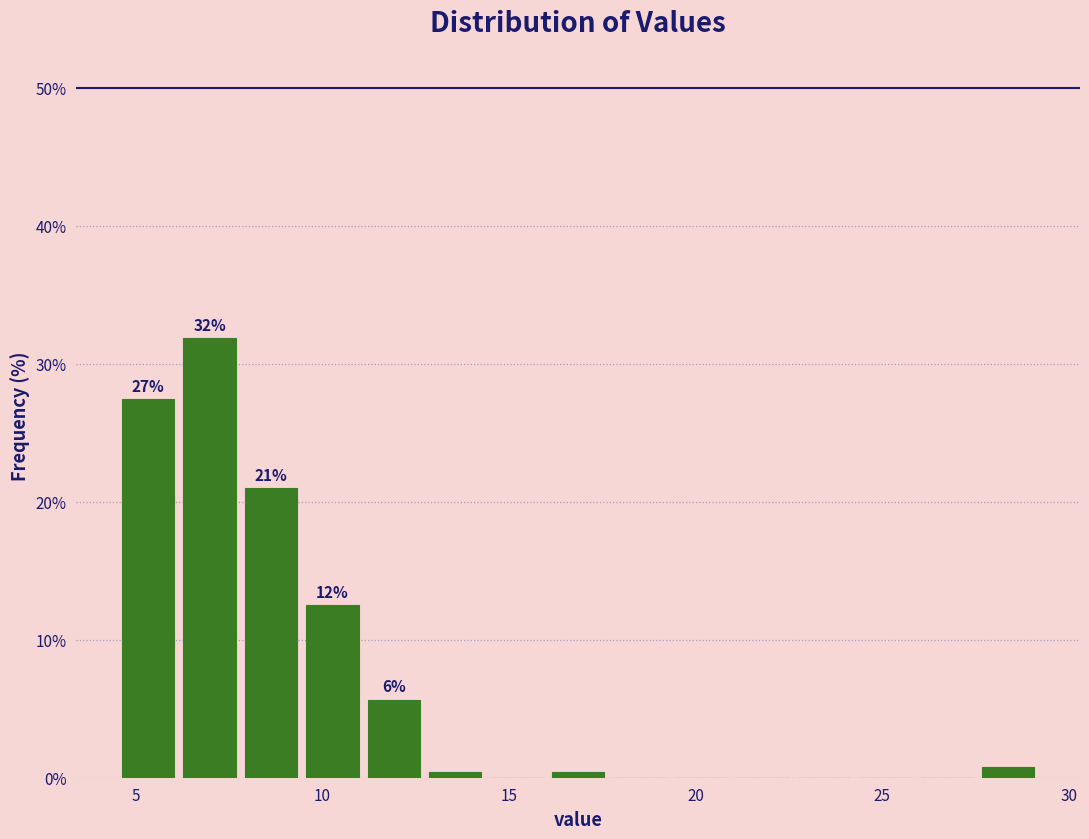

Read against the x-axis, roughly where is the centre of the tallest bar?

7.0